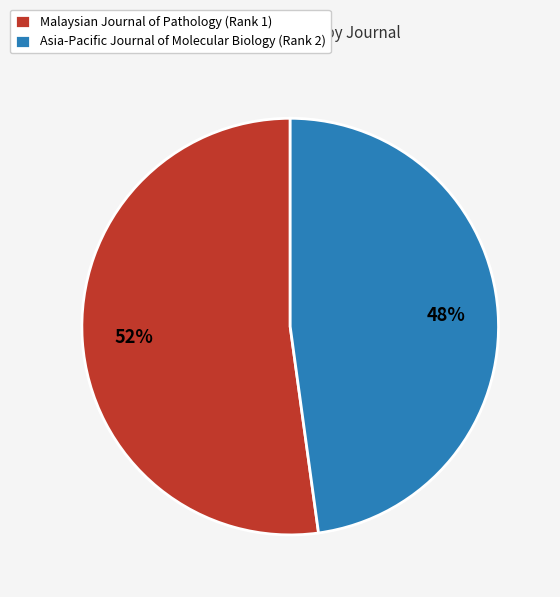

Approximately how many times larger is the value at Malaysian Journal of Pathology (Rank 1) compared to Asia-Pacific Journal of Molecular Biology (Rank 2)?

1.1